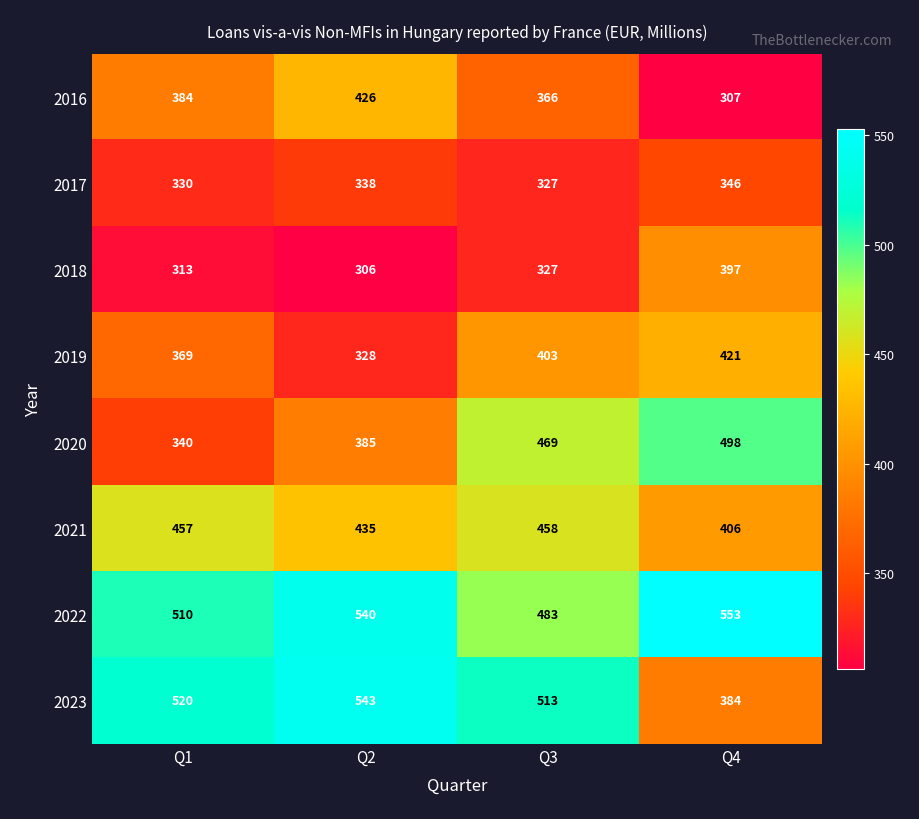

Which label corresponds to the largest value in the chart?

Q4